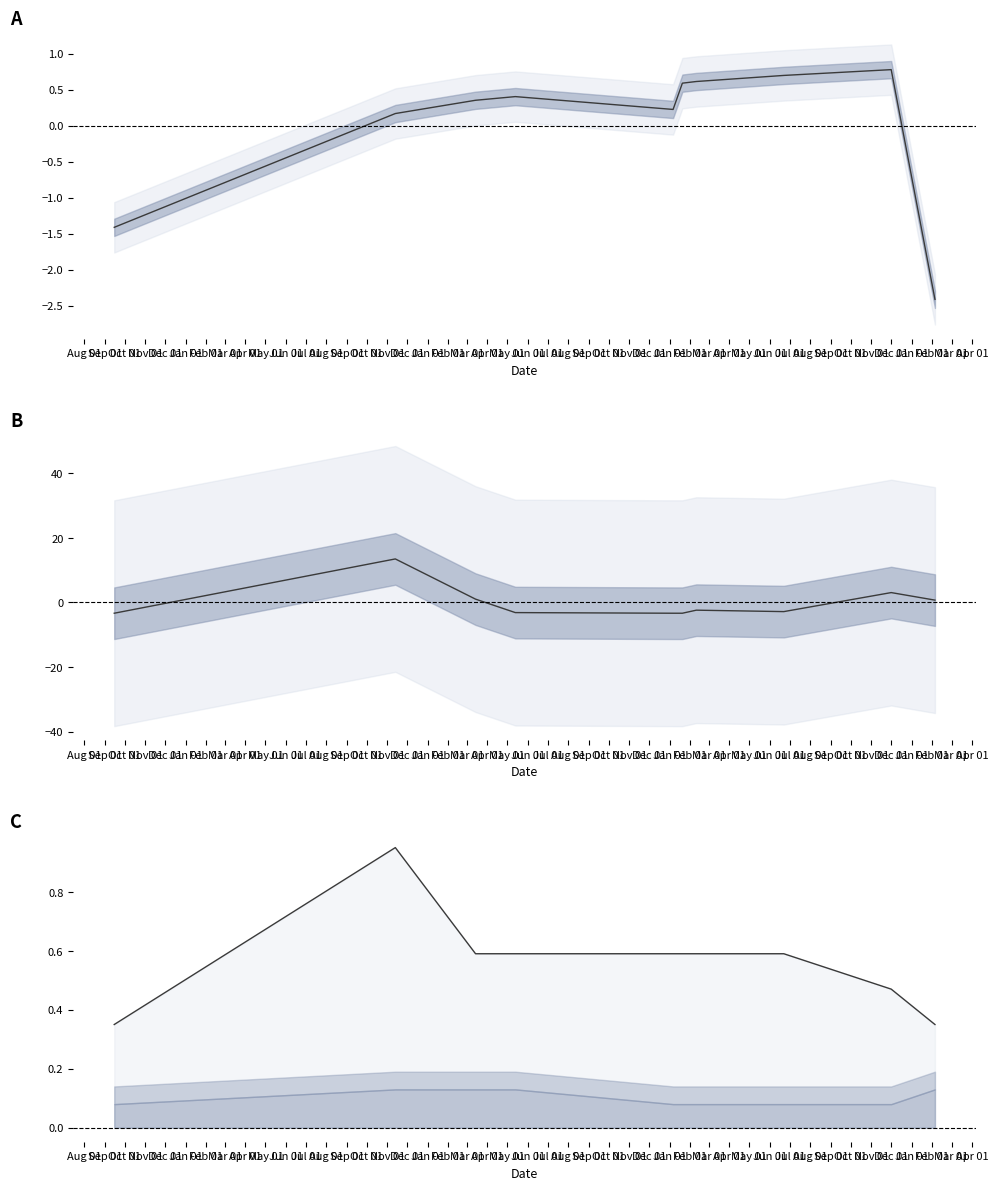

What is the value of the voting point at the 10th from the left?

0.3